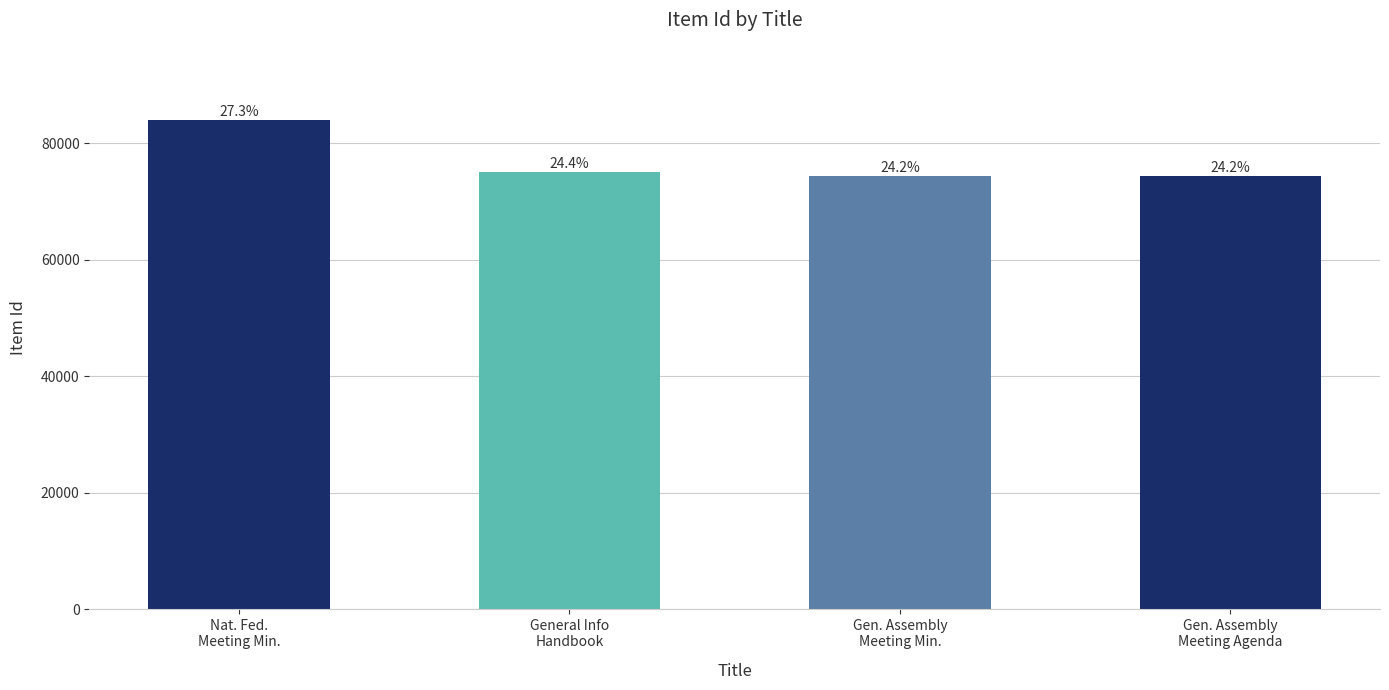

How many bars are there in total?

4